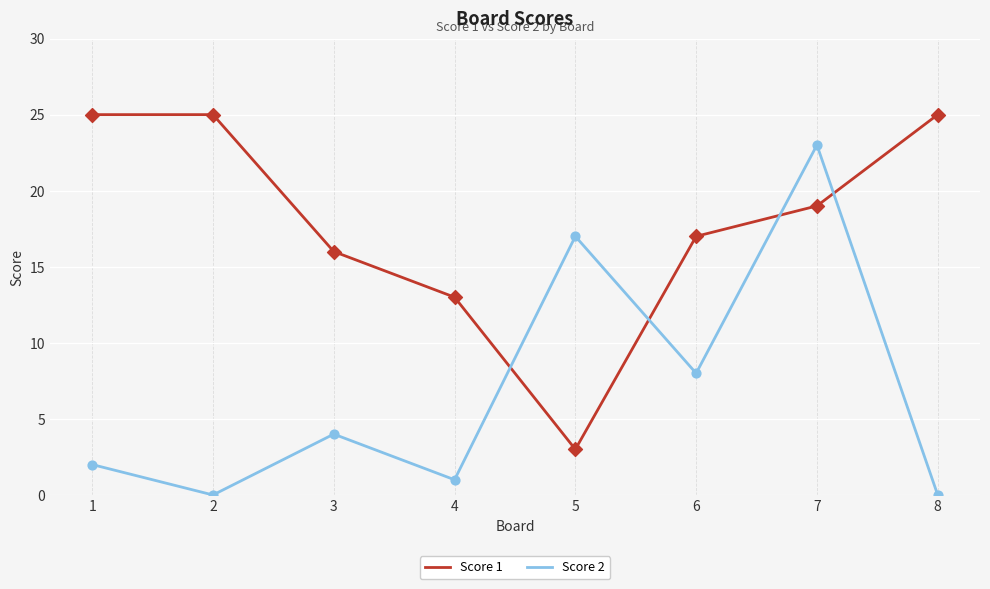

What is the spread (max minus min) of values at 5?

14